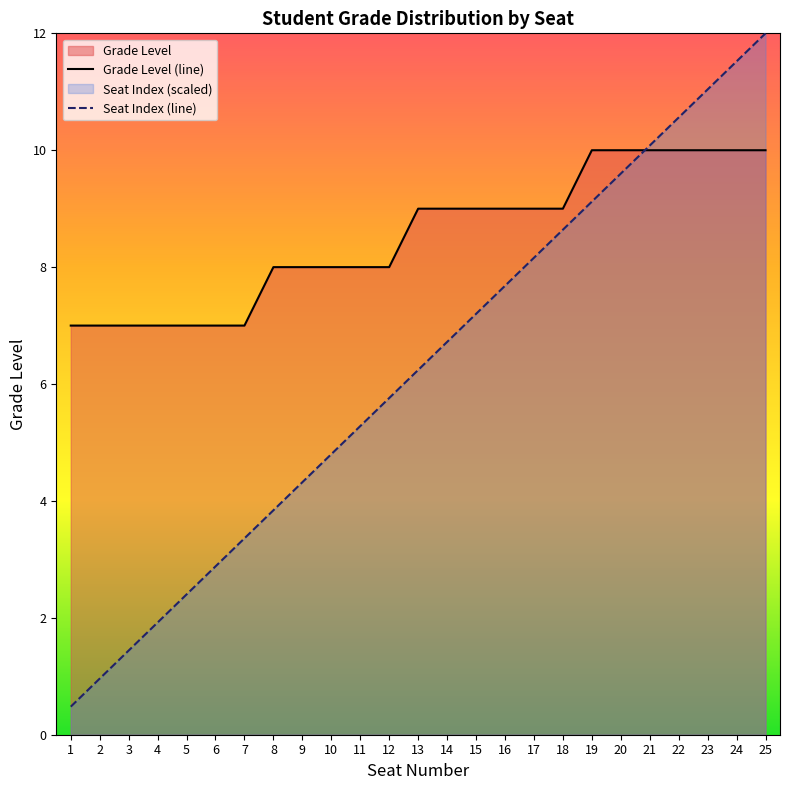

What is the sum of all Grade Level (line) values?

213.0